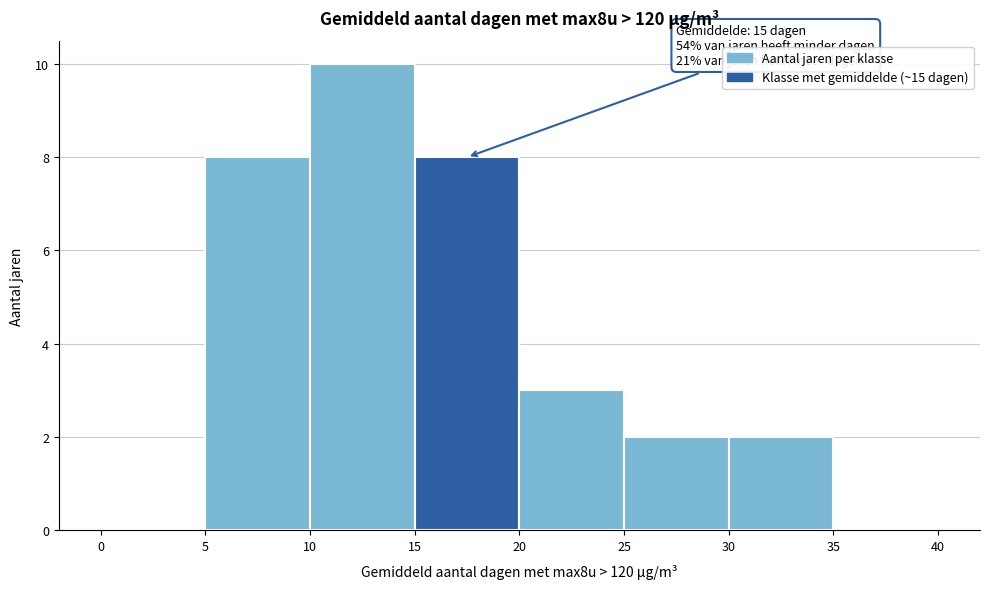

Which range on the x-axis has the tallest bar?

10 to 15